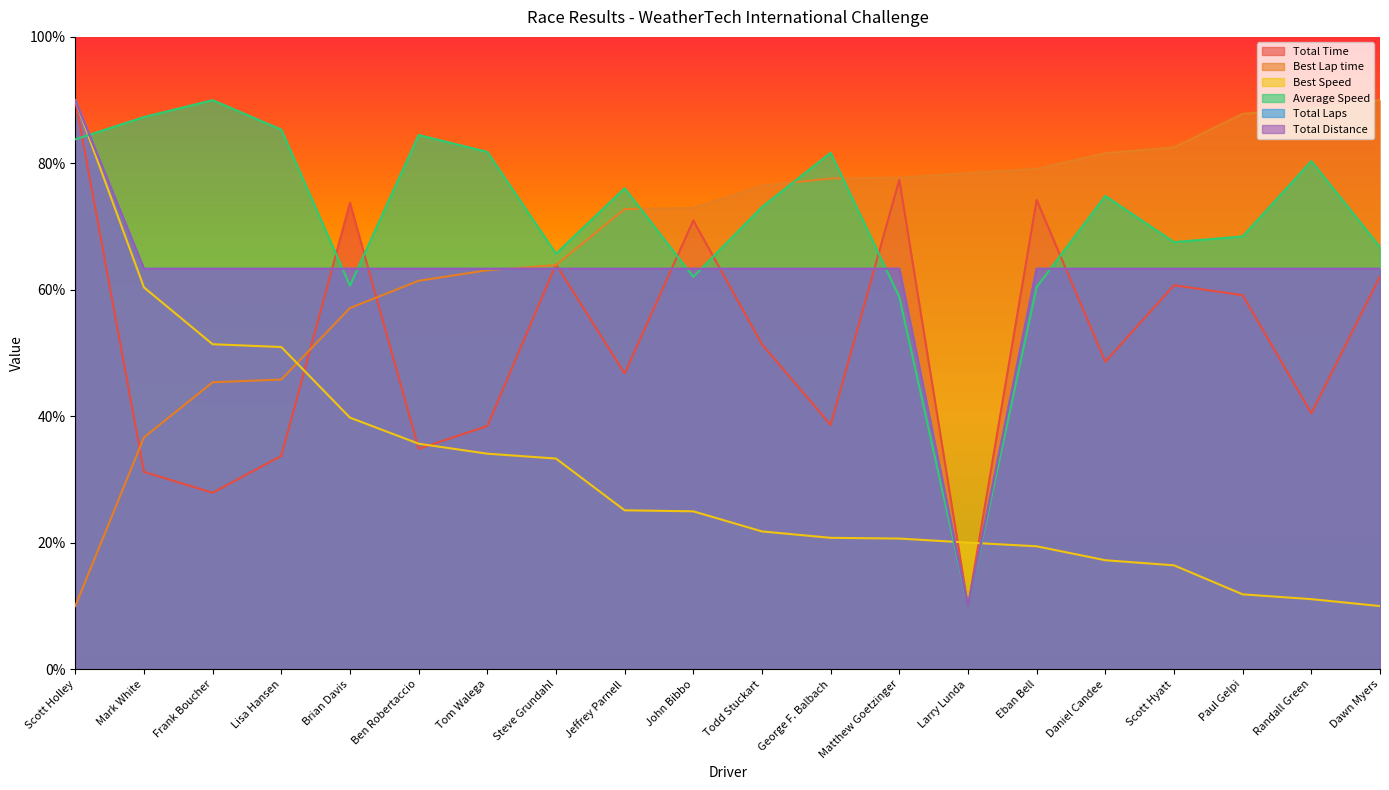

The Total Time series shows 51.4 at Todd Stuckart. True or false?

True